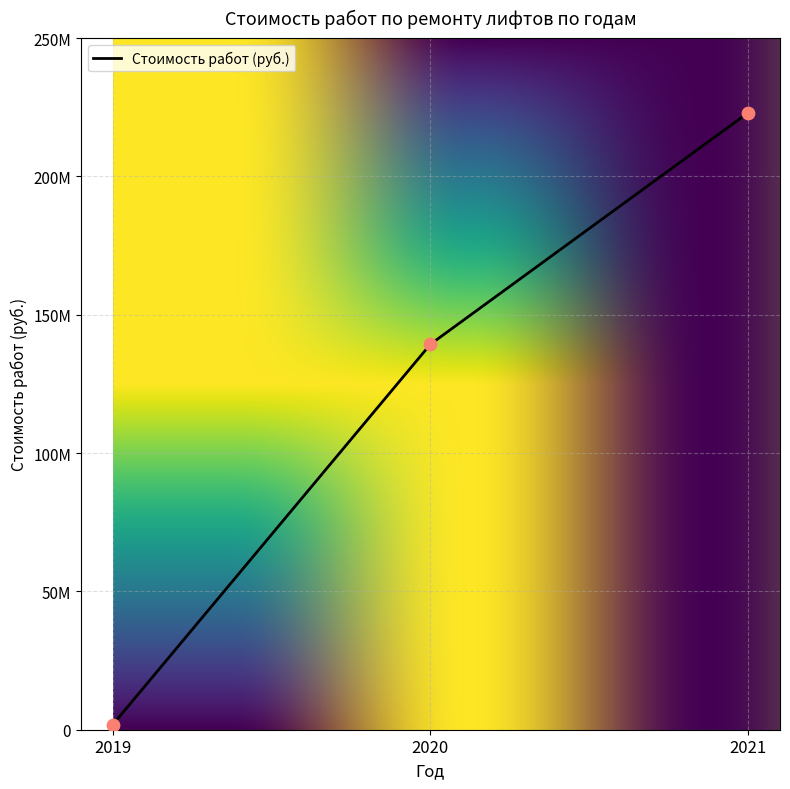

Between 2019 and 2020, which is larger?

2020